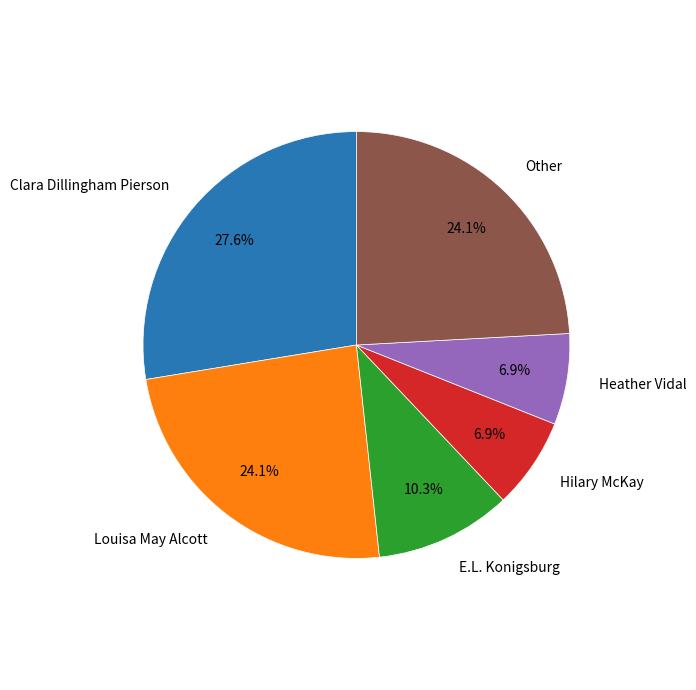

Which slice is the largest?

Clara Dillingham Pierson